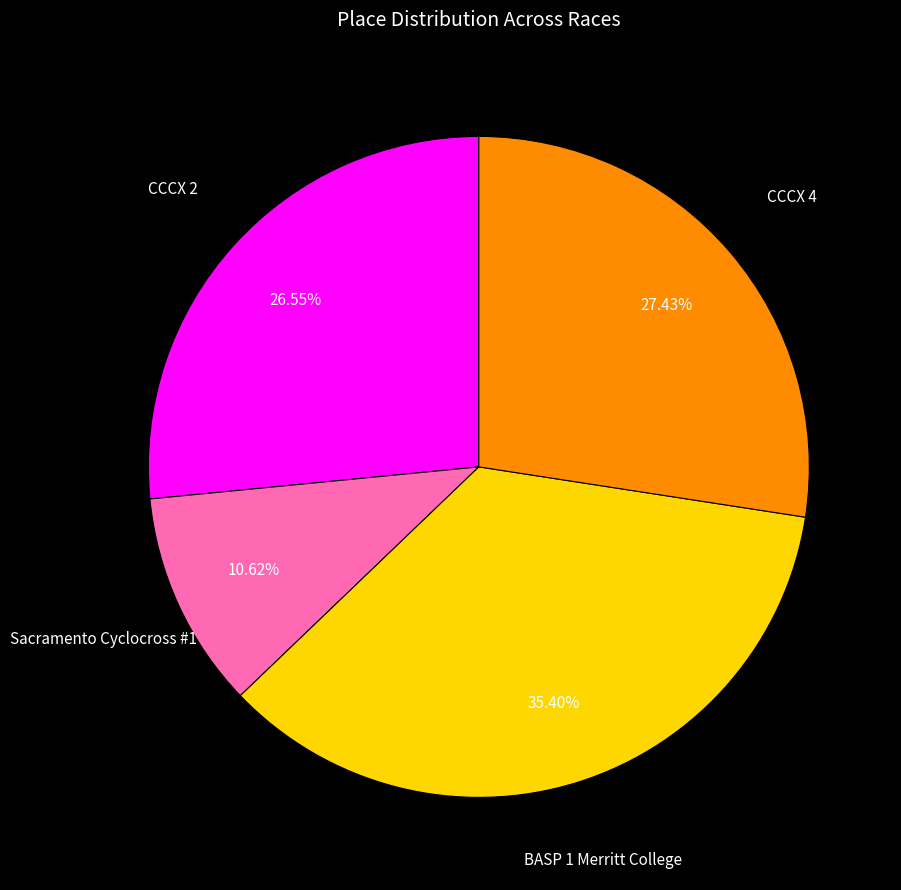

Is there a majority slice in this chart?

No